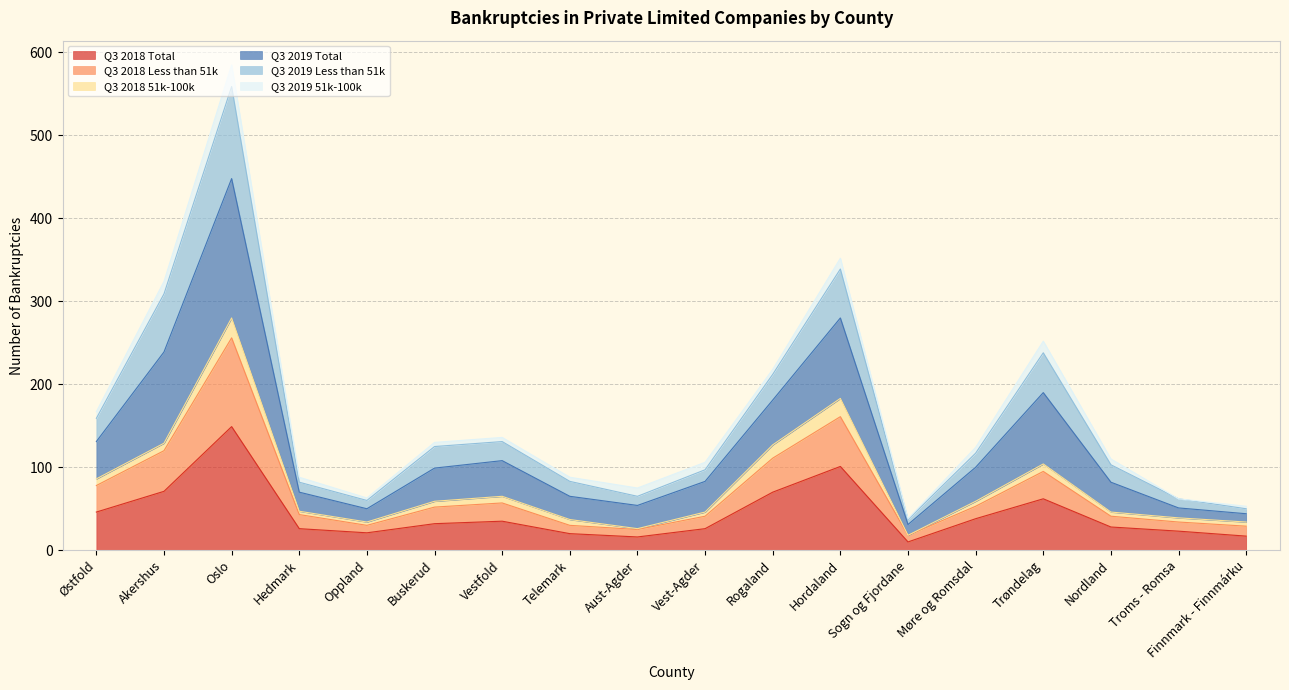

Which category has the highest value in the Q3 2019 Total series?

Oslo